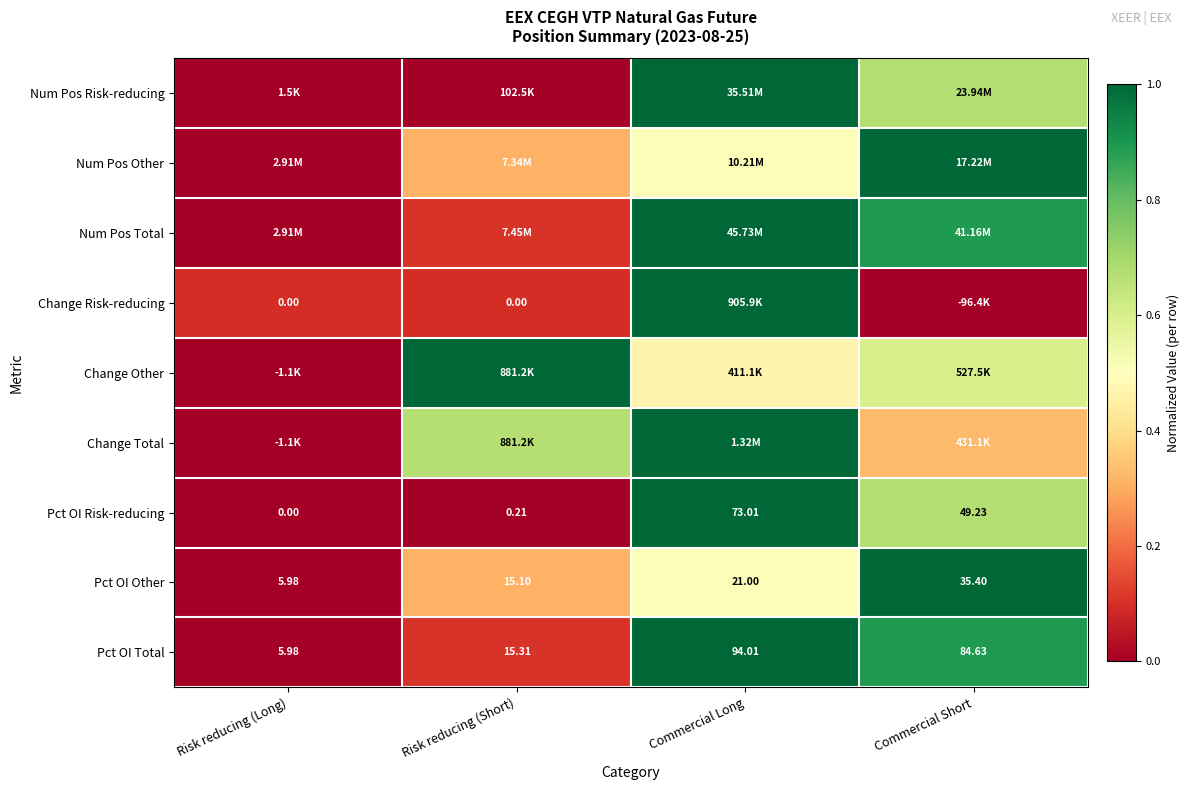

At which label does Pct OI Risk-reducing reach its peak?

Commercial Long